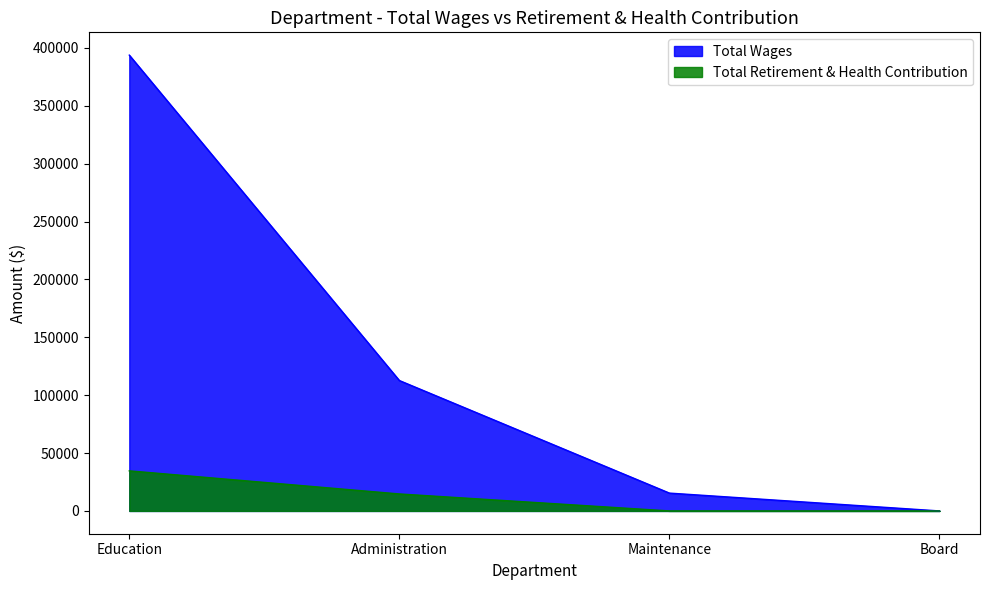

Reading right to left, transcribe all the data shown in this chart.

Total Wages: Board=0	Maintenance=15407	Administration=112674	Education=393823
Total Retirement & Health Contribution: Board=0	Maintenance=0	Administration=14675	Education=34633